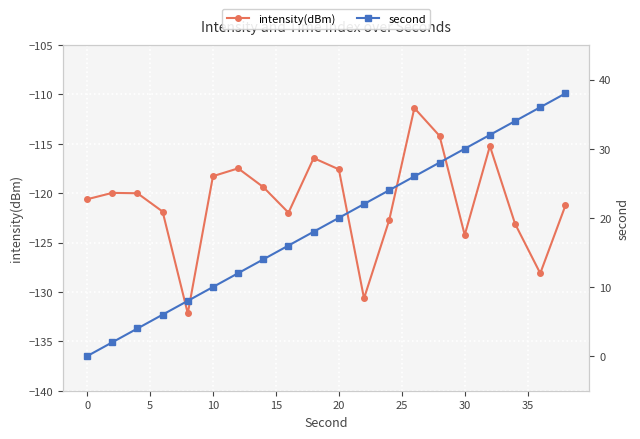

Reading right to left, transcribe all the data shown in this chart.

intensity(dBm): -121.2	-128.1	-123.1	-115.2	-124.2	-114.2	-111.4	-122.7	-130.6	-117.6	-116.4	-122.0	-119.4	-117.5	-118.3	-132.2	-121.9	-120.0	-120.0	-120.6
second: 38.0	36.0	34.0	32.0	30.0	28.0	26.0	24.0	22.0	20.0	18.0	16.0	14.0	12.0	10.0	8.0	6.0	4.0	2.0	0.0